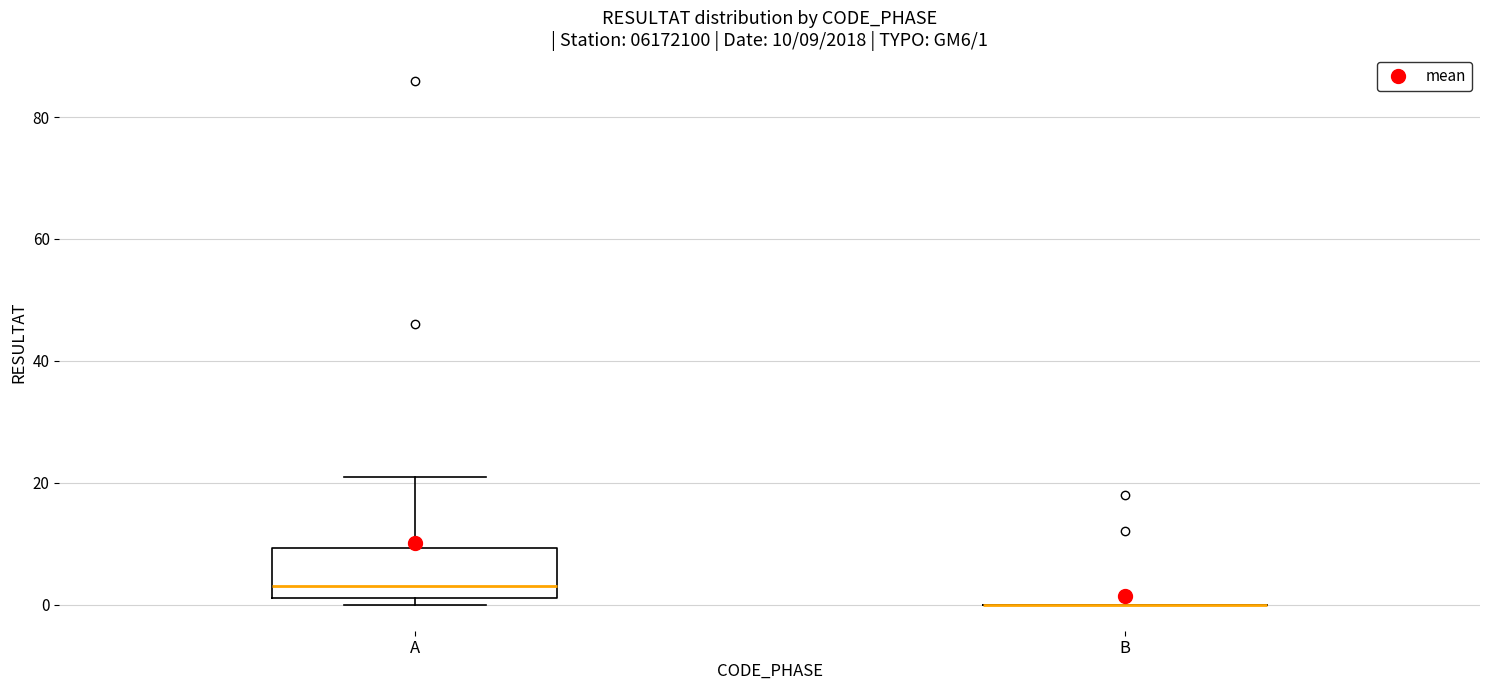

Comparing the boxes themselves (not the whiskers), which one is the tallest?

A